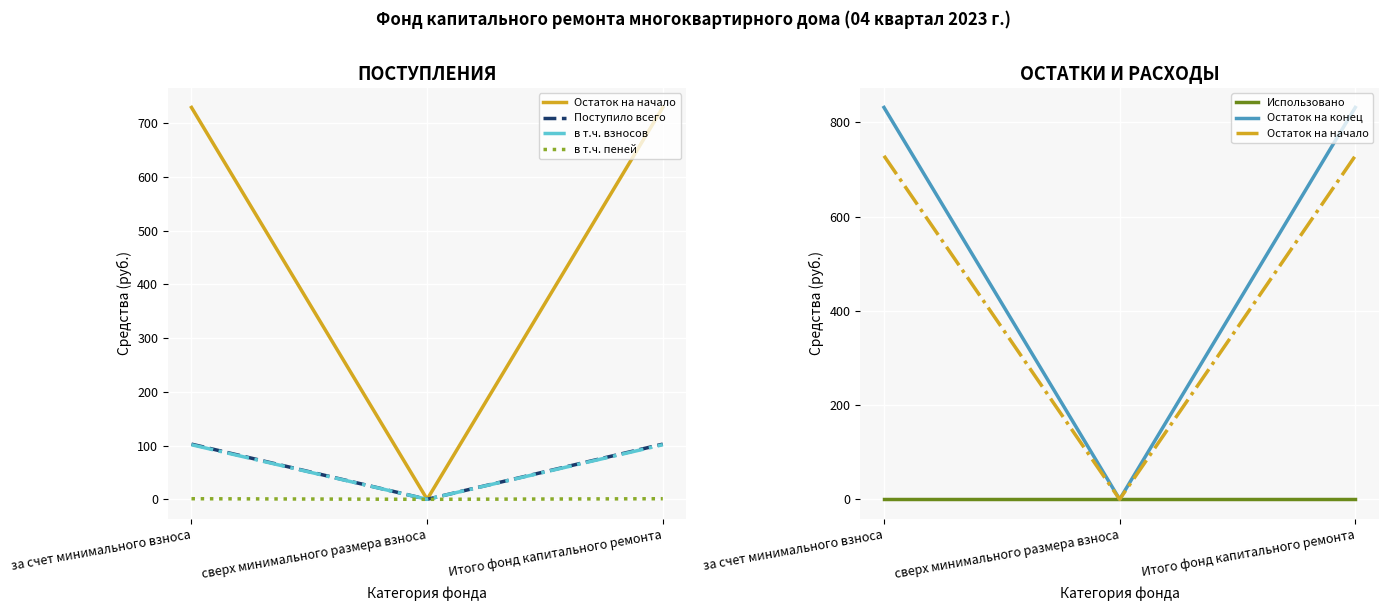

What is the approximate value of Остаток на начало at Итого фонд капитального ремонта?

729.0